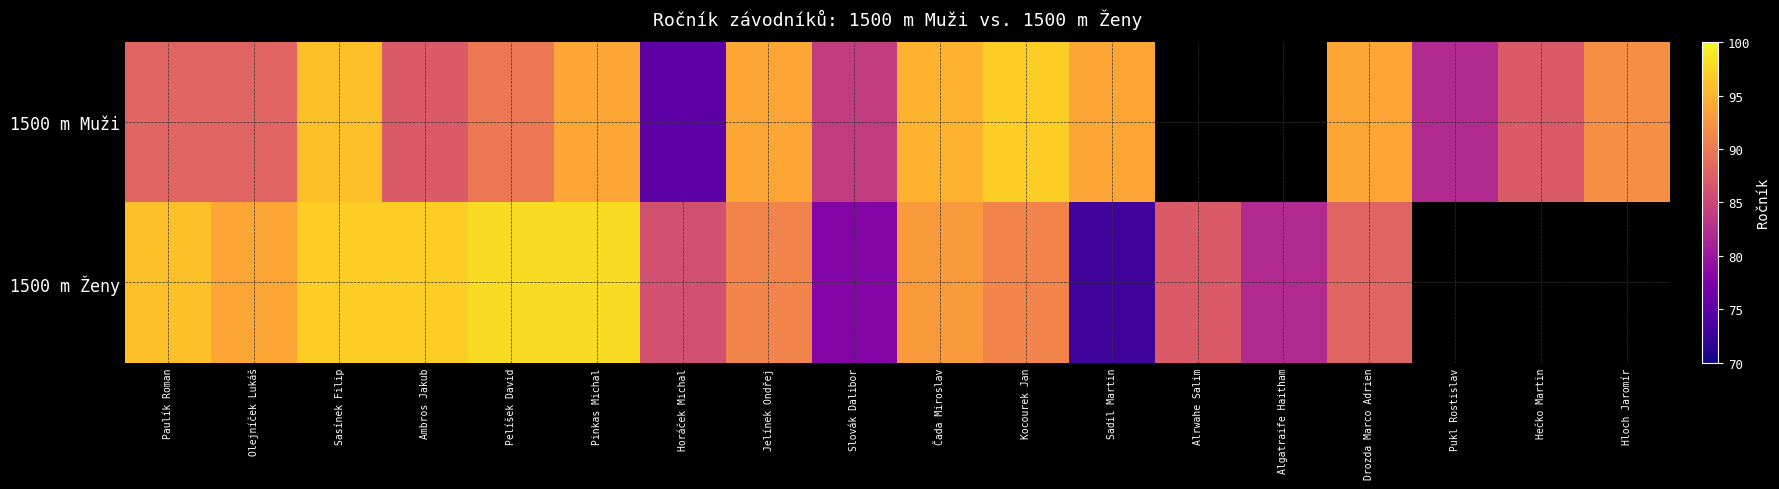

Rank the series at Kocourek Jan from lowest to highest value.

1500 m Ženy, 1500 m Muži